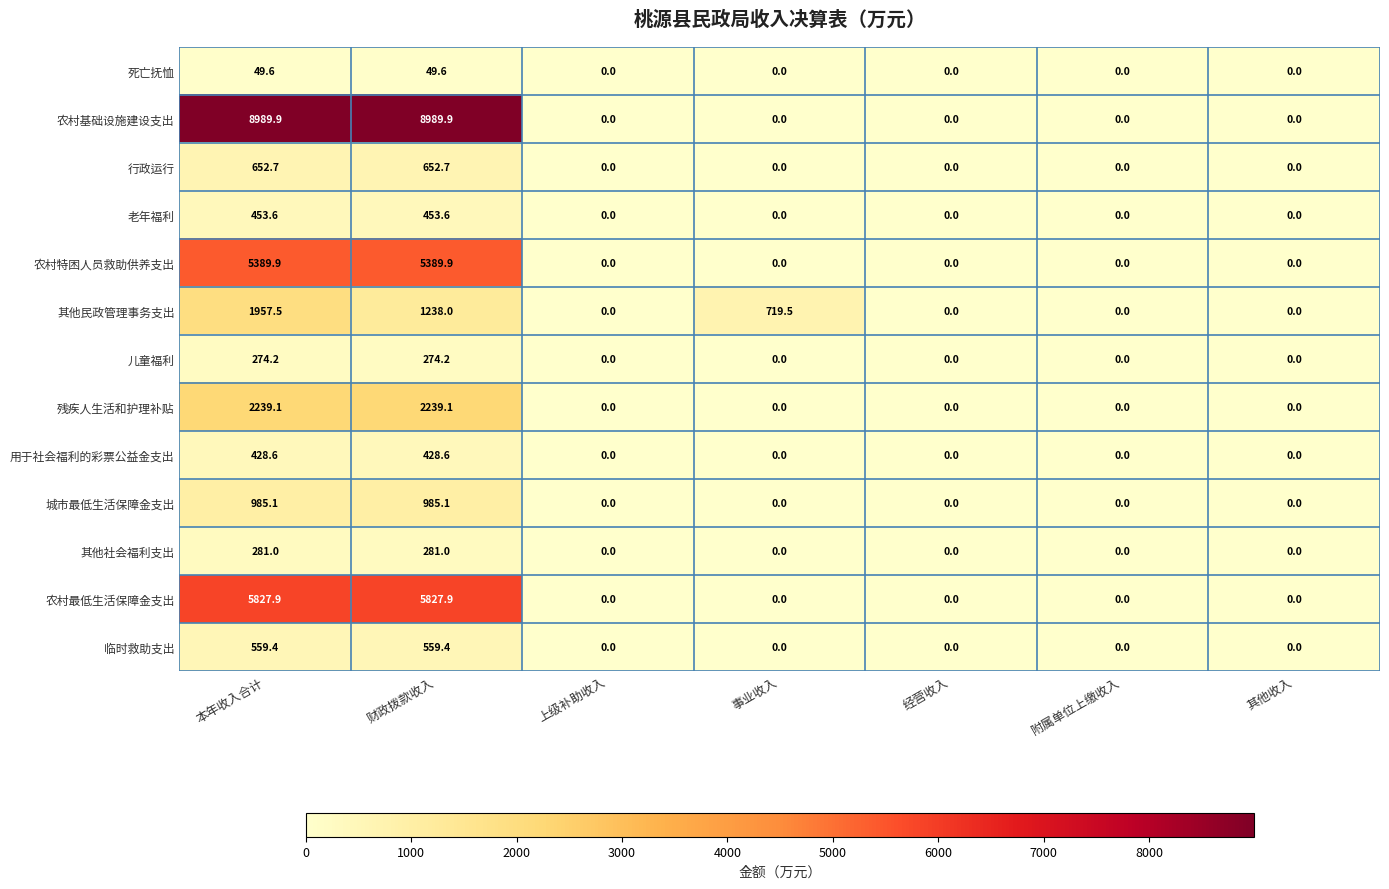

The value of 儿童福利 at 上级补助收入 is 130.4. True or false?

False